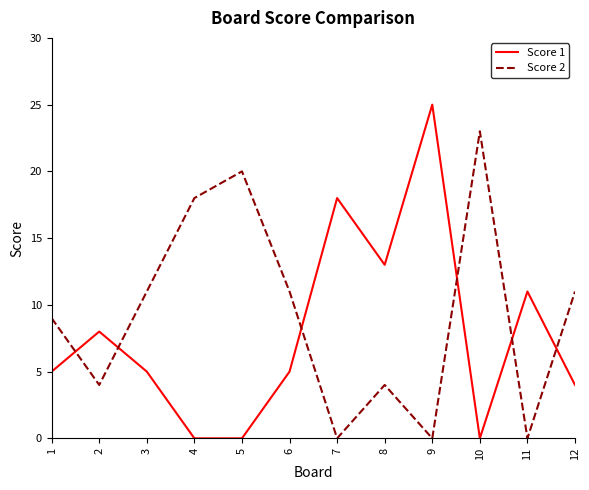

Is this an area chart (filled region under the line)?

No